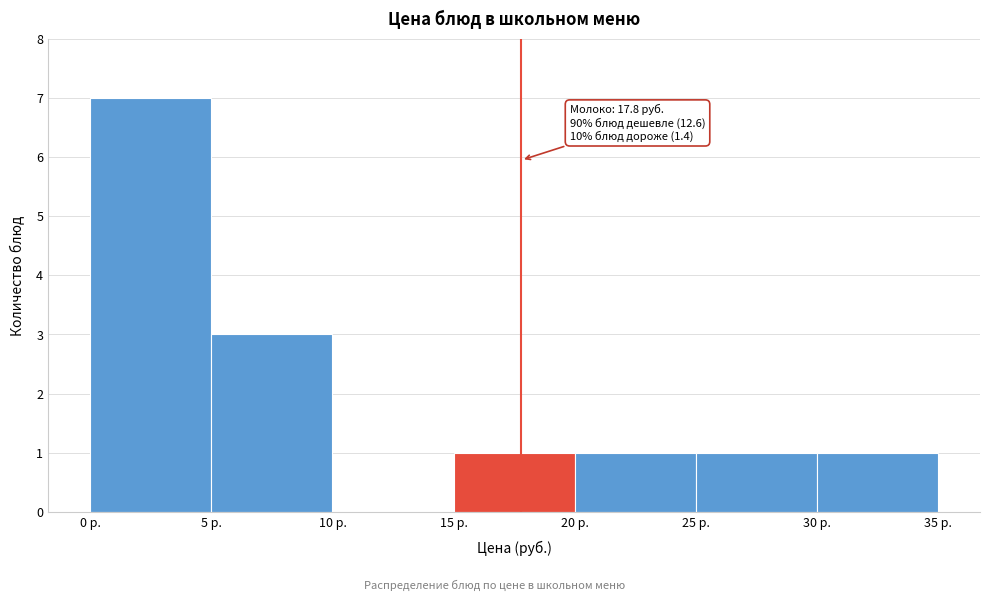

Over which range of the x-axis is the bar tallest?

0 to 5